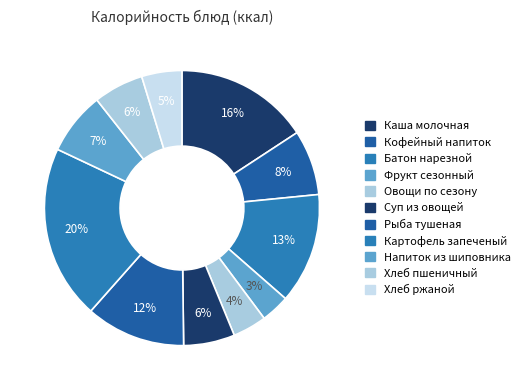

To the nearest percent, what is the difference between the Батон нарезной and Хлеб ржаной slice percentages?

8%